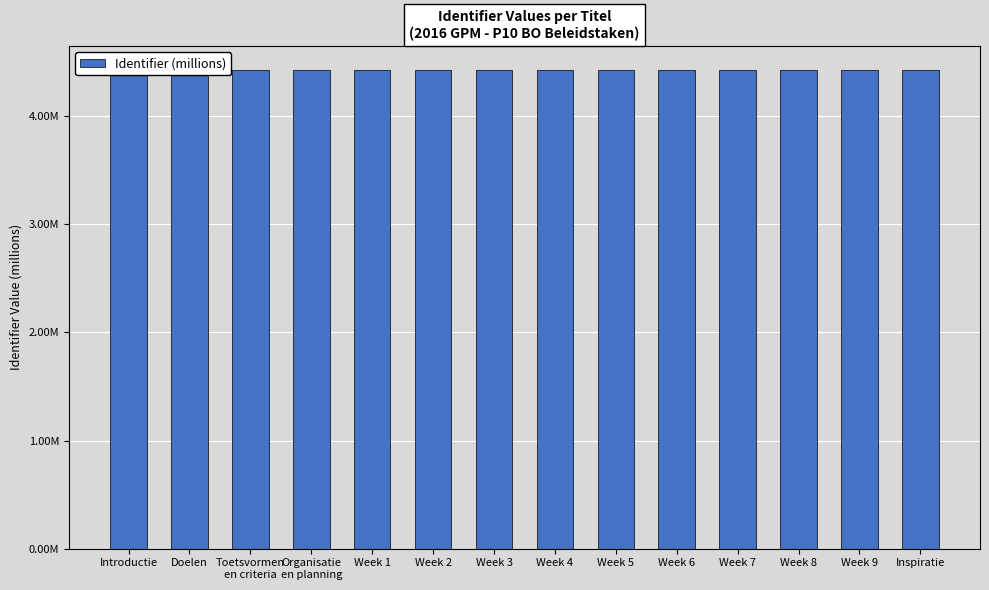

Reading left to right, list all the values displayed in this chart.

4.4	4.4	4.4	4.4	4.4	4.4	4.4	4.4	4.4	4.4	4.4	4.4	4.4	4.4